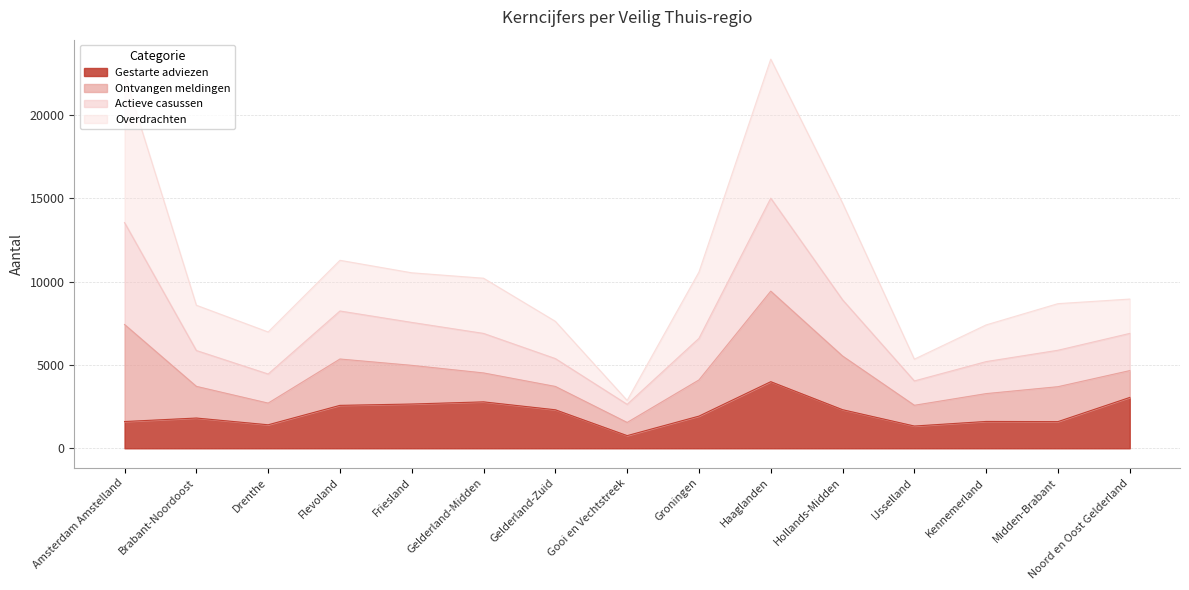

What is the highest value of the Gestarte adviezen series?

3995